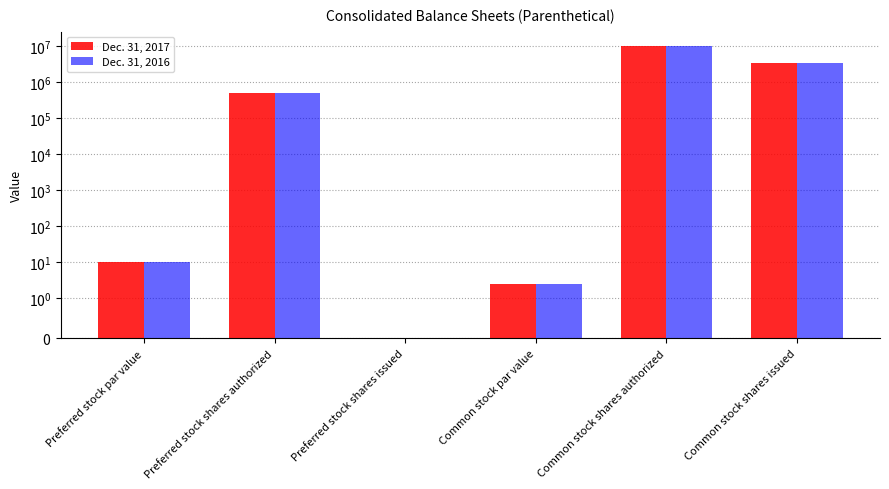

Reading left to right, list all the values displayed in this chart.

Dec. 31, 2017: Preferred stock par value=10.0	Preferred stock shares authorized=500000.0	Preferred stock shares issued=0.0	Common stock par value=2.5	Common stock shares authorized=10000000.0	Common stock shares issued=3449027.0
Dec. 31, 2016: Preferred stock par value=10.0	Preferred stock shares authorized=500000.0	Preferred stock shares issued=0.0	Common stock par value=2.5	Common stock shares authorized=10000000.0	Common stock shares issued=3468243.0